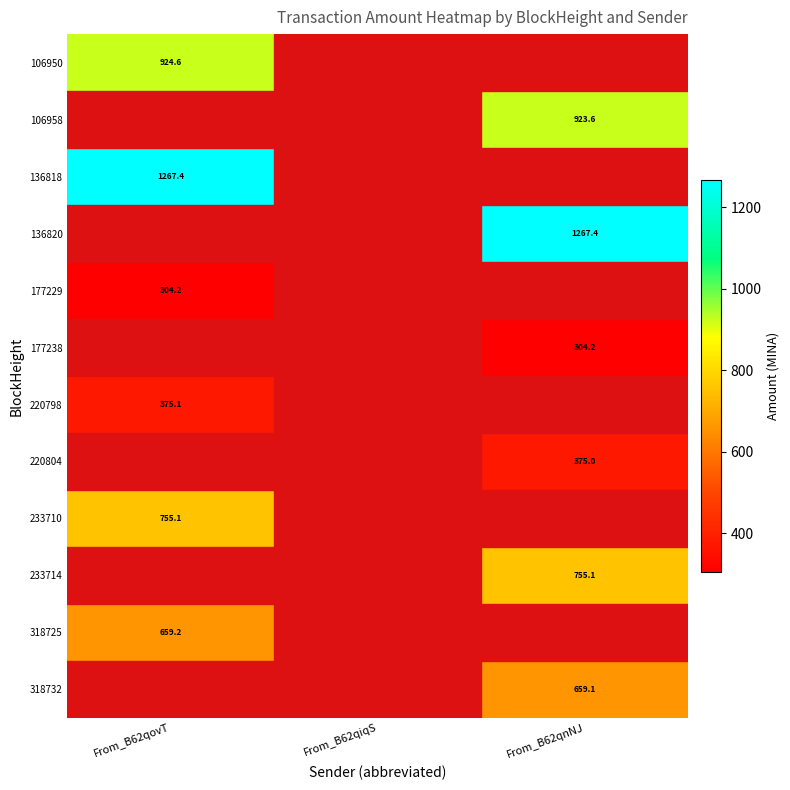

Is the value of 233710 at From_B62qovT greater than the value of 220798 at From_B62qovT?

Yes